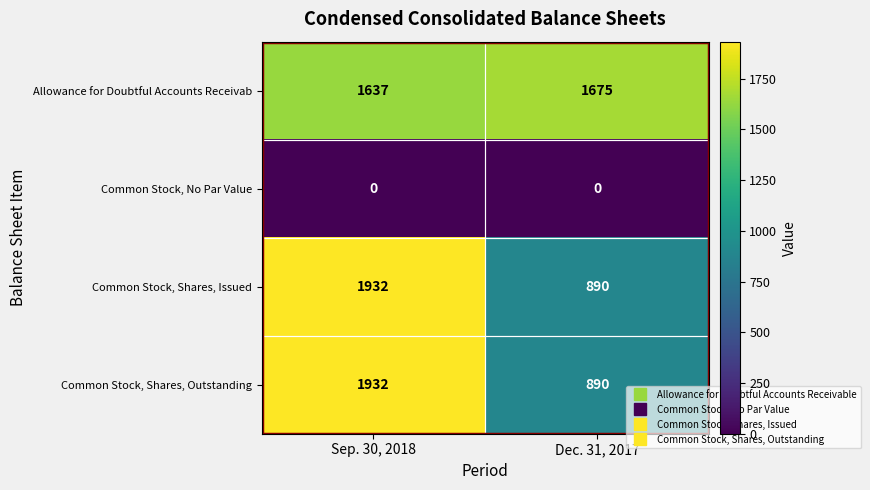

At how many categories does at least one series exceed 1206?

2